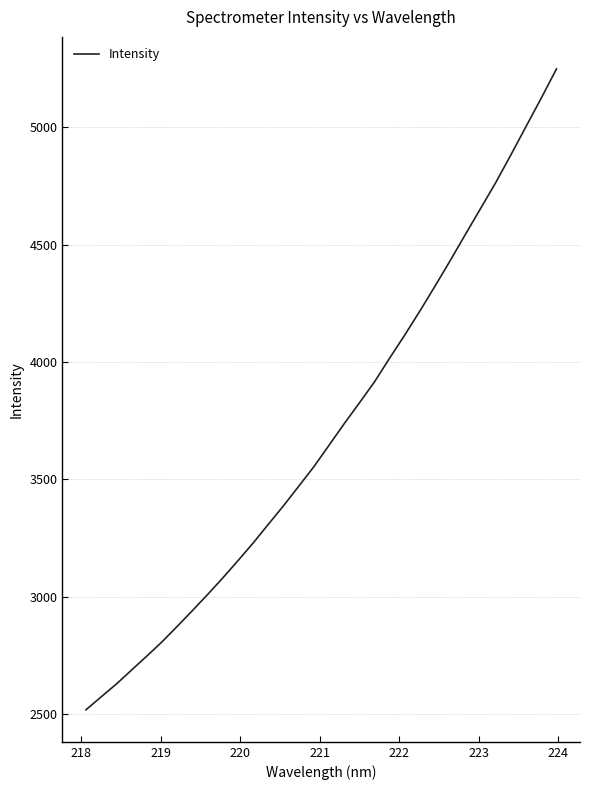

Does the chart have visible grid lines?

Yes